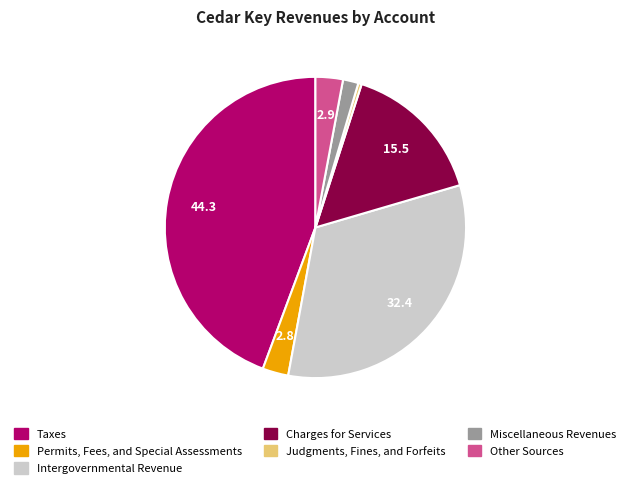

How many slices are in this pie chart?

7